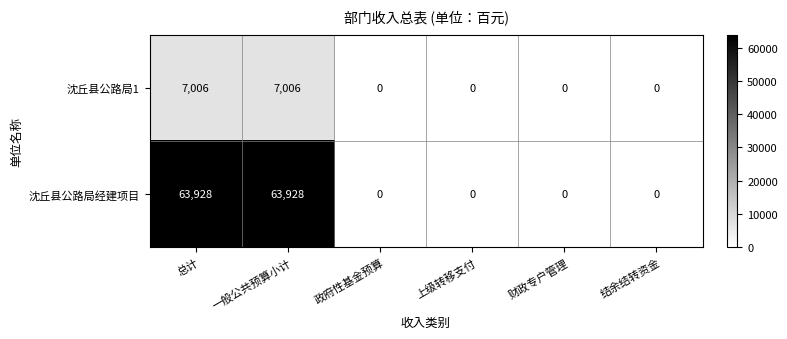

Rank the series by their maximum value, from lowest to highest.

沈丘县公路局1, 沈丘县公路局经建项目